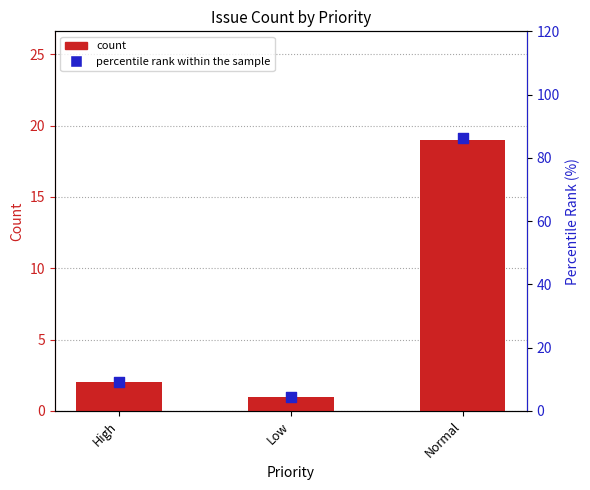

Which series has the widest spread of Y values?

percentile rank within the sample